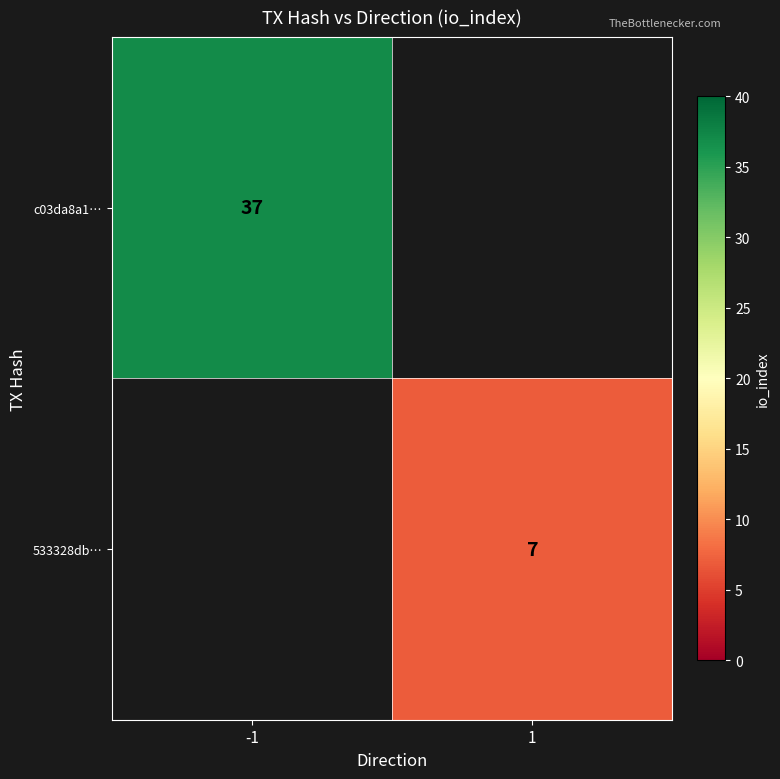

What is the greatest value displayed?

37.0